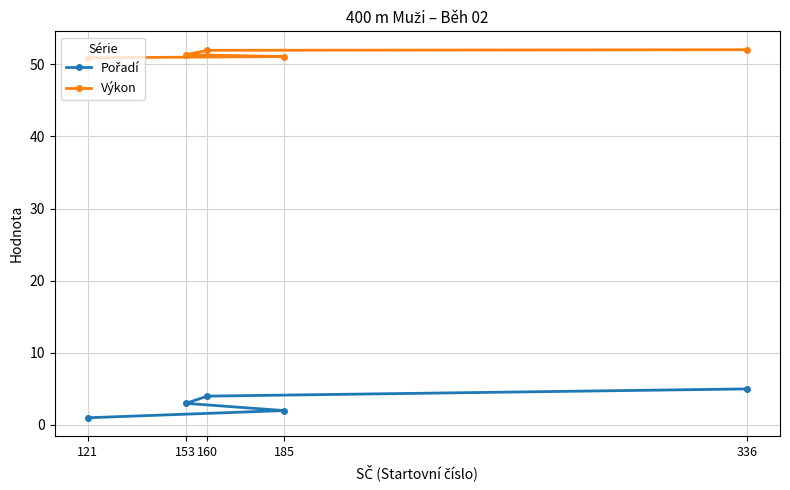

Which series has the largest total across all categories?

Výkon